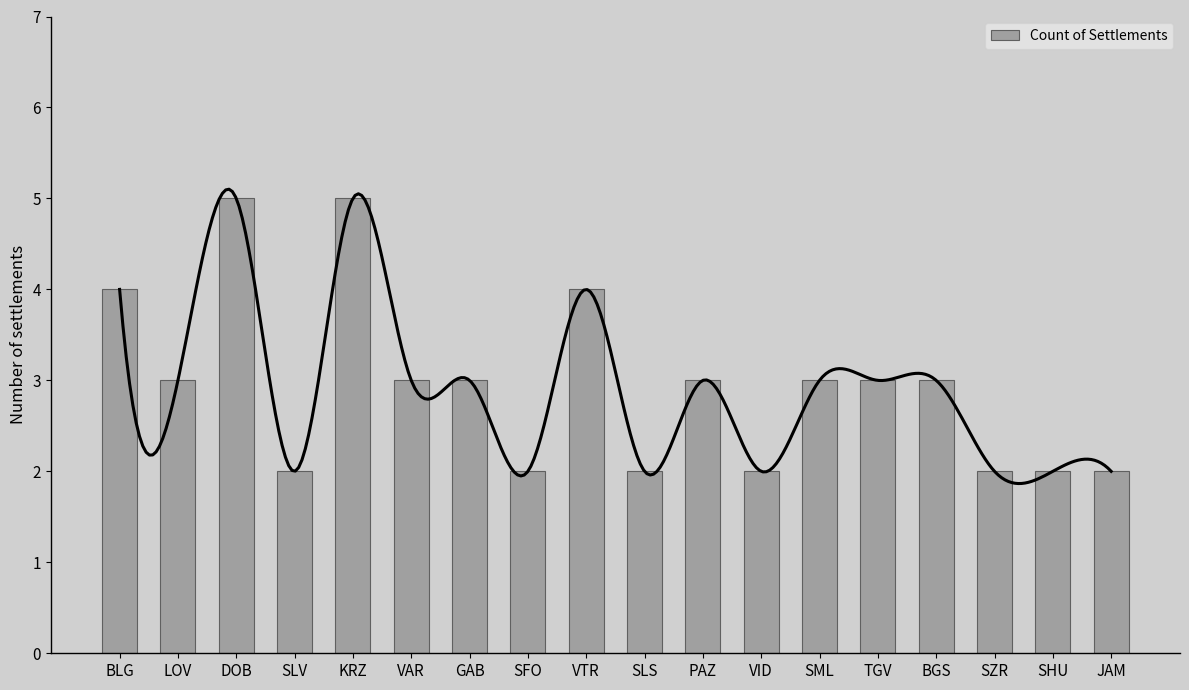

What is the ratio of the value at BGS to the value at TGV?

1.0